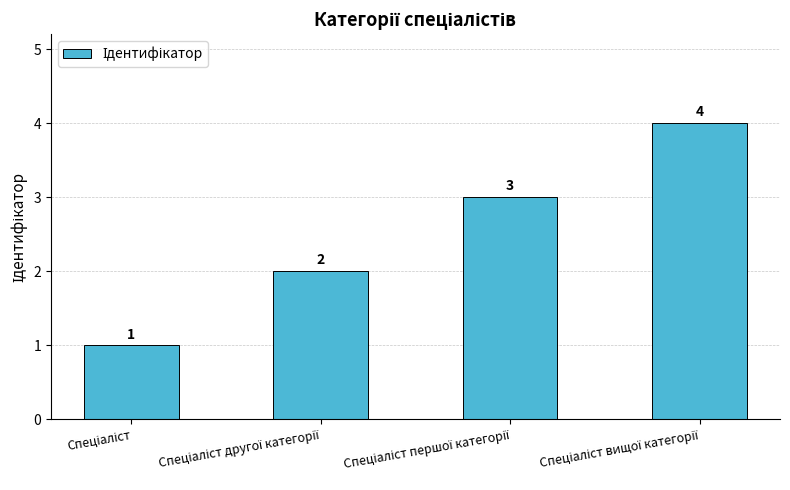

What is the value of the 2nd bar from the left?

2